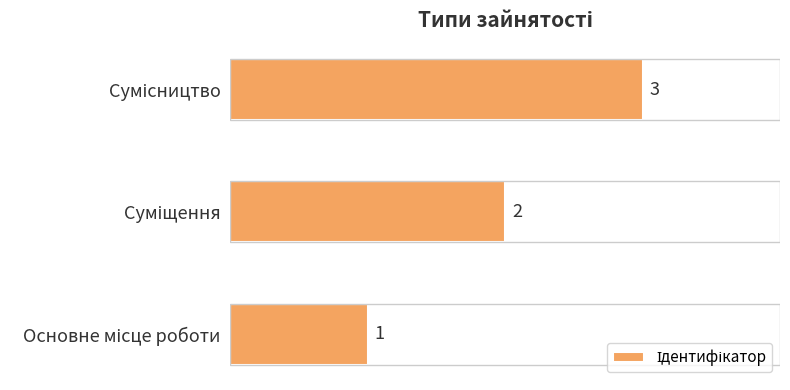

What is the sum of all values?

6